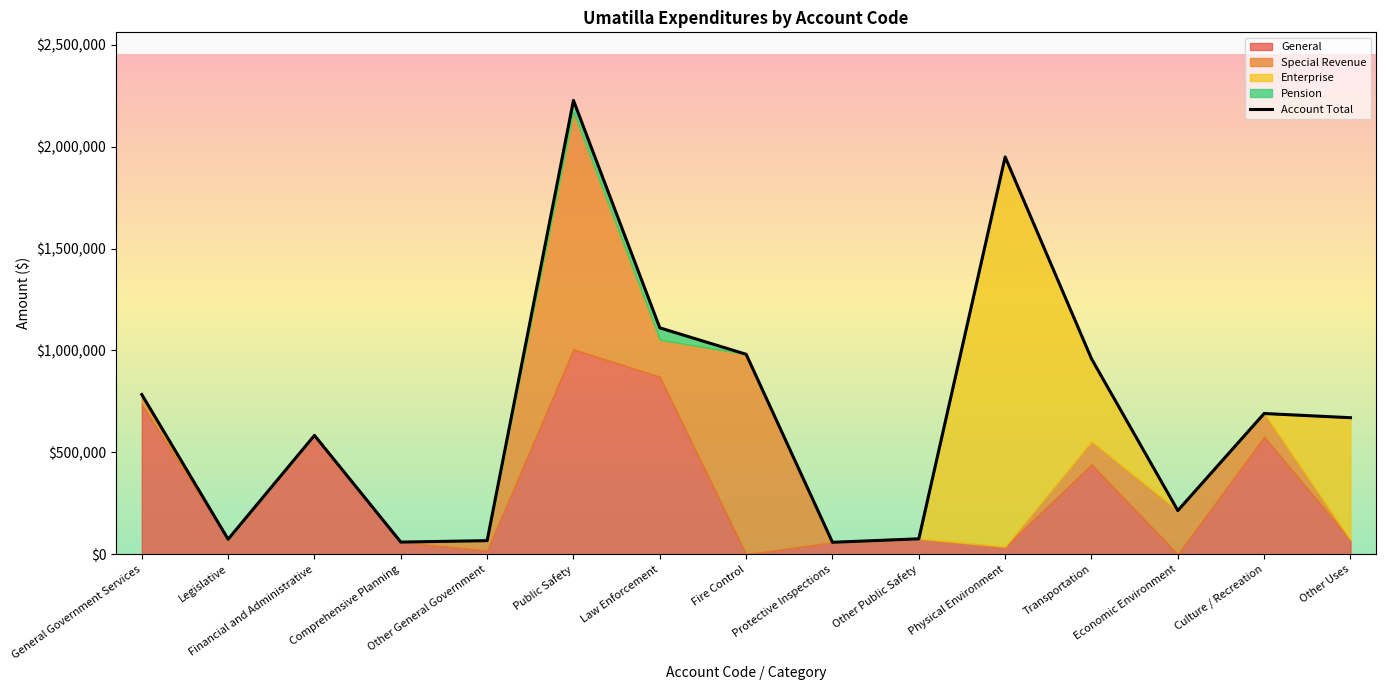

How many interior local peaks does the General series have?

5